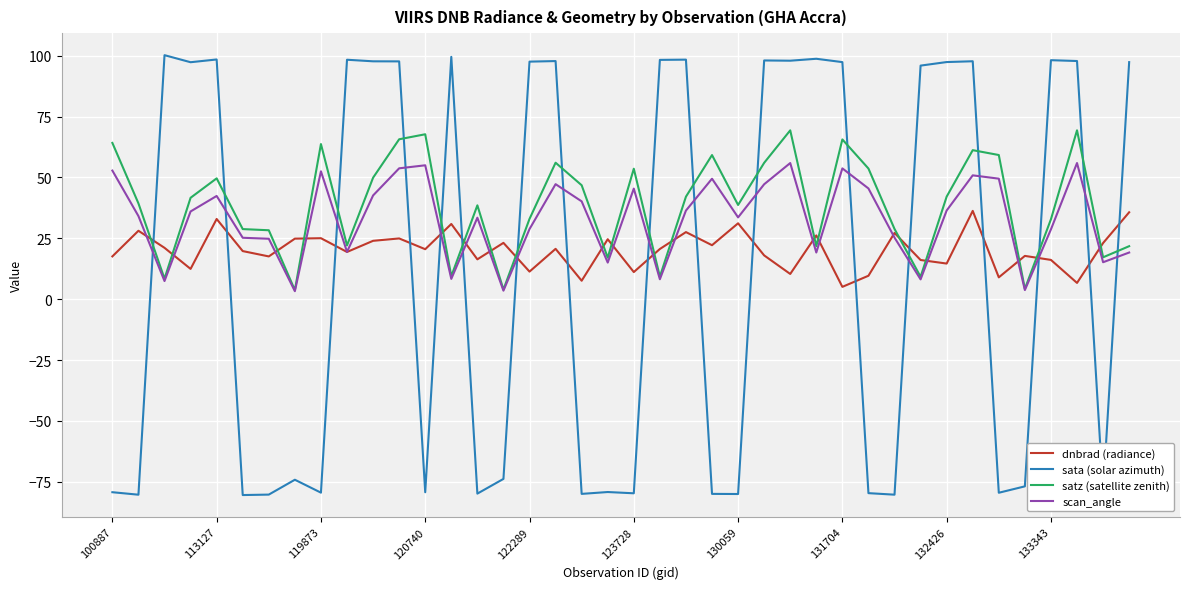

What is the minimum value shown in the chart?

-80.5